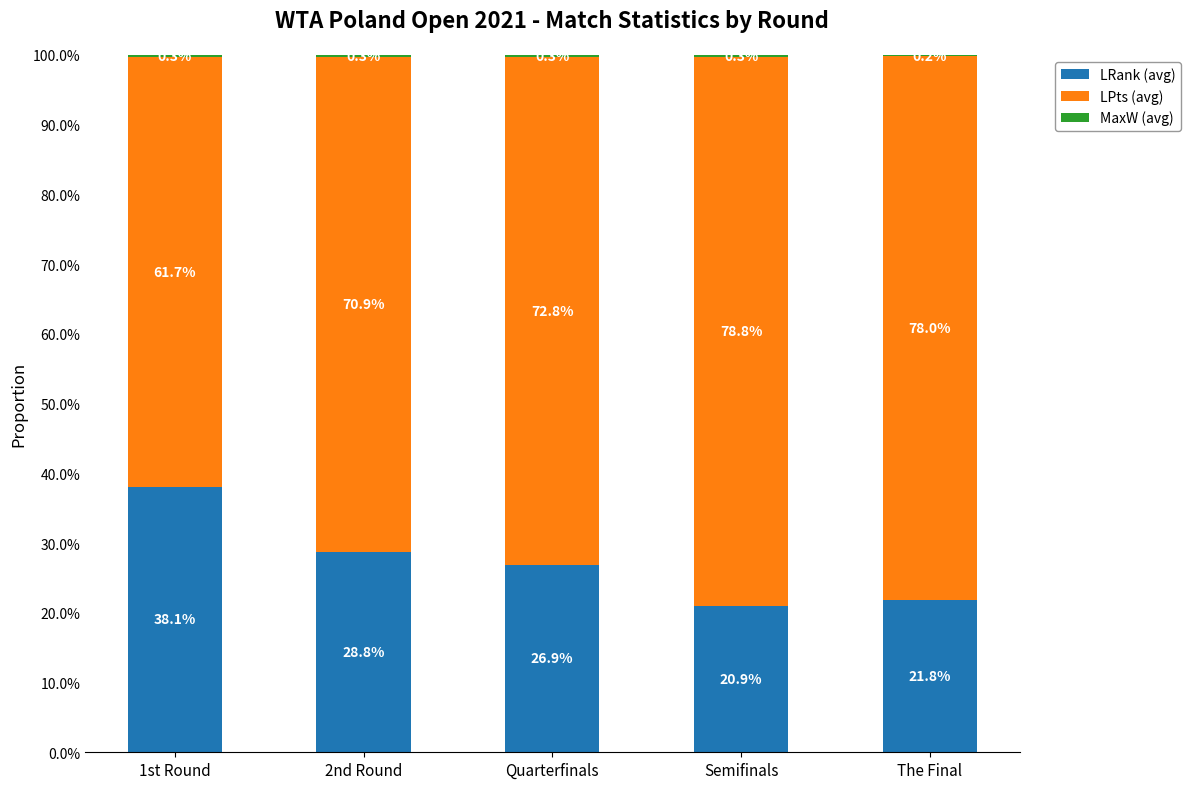

Which has a higher value, 1st Round or Semifinals?

1st Round